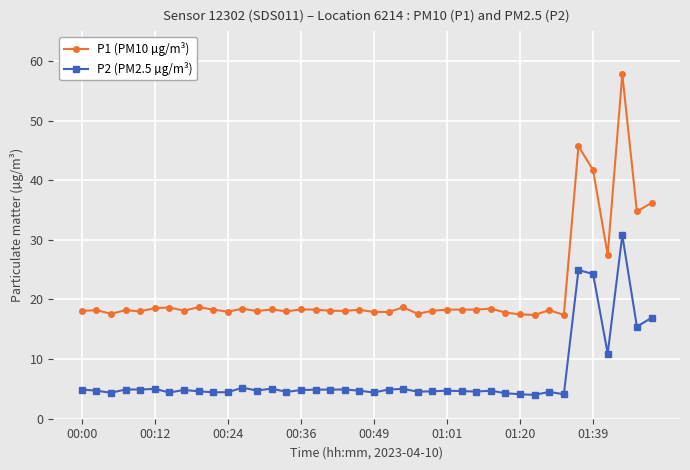

Rank the series by their maximum value, from lowest to highest.

P2 (PM2.5 µg/m³), P1 (PM10 µg/m³)